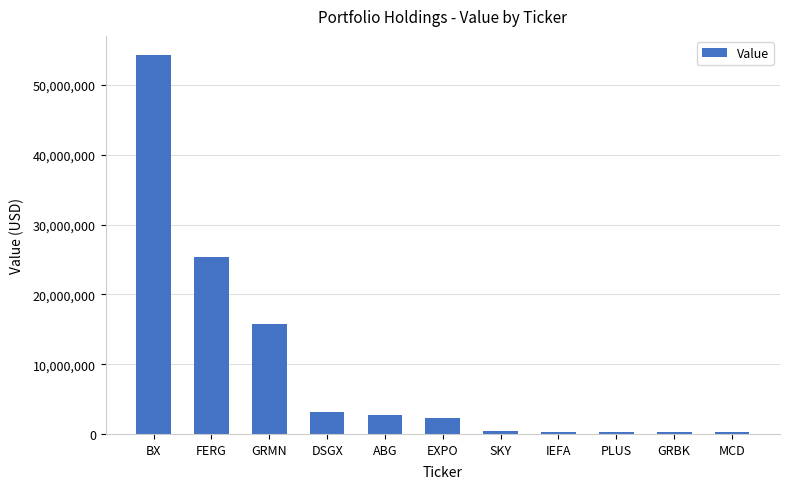

Where does the data first go above 2263661?

BX